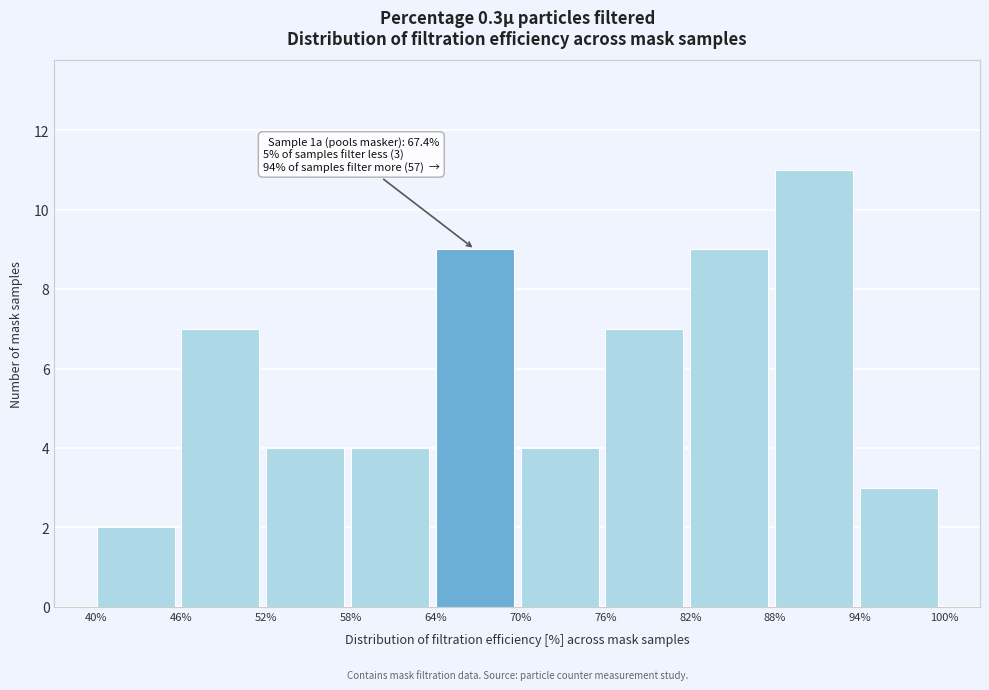

Which range on the x-axis has the tallest bar?

88% to 94%